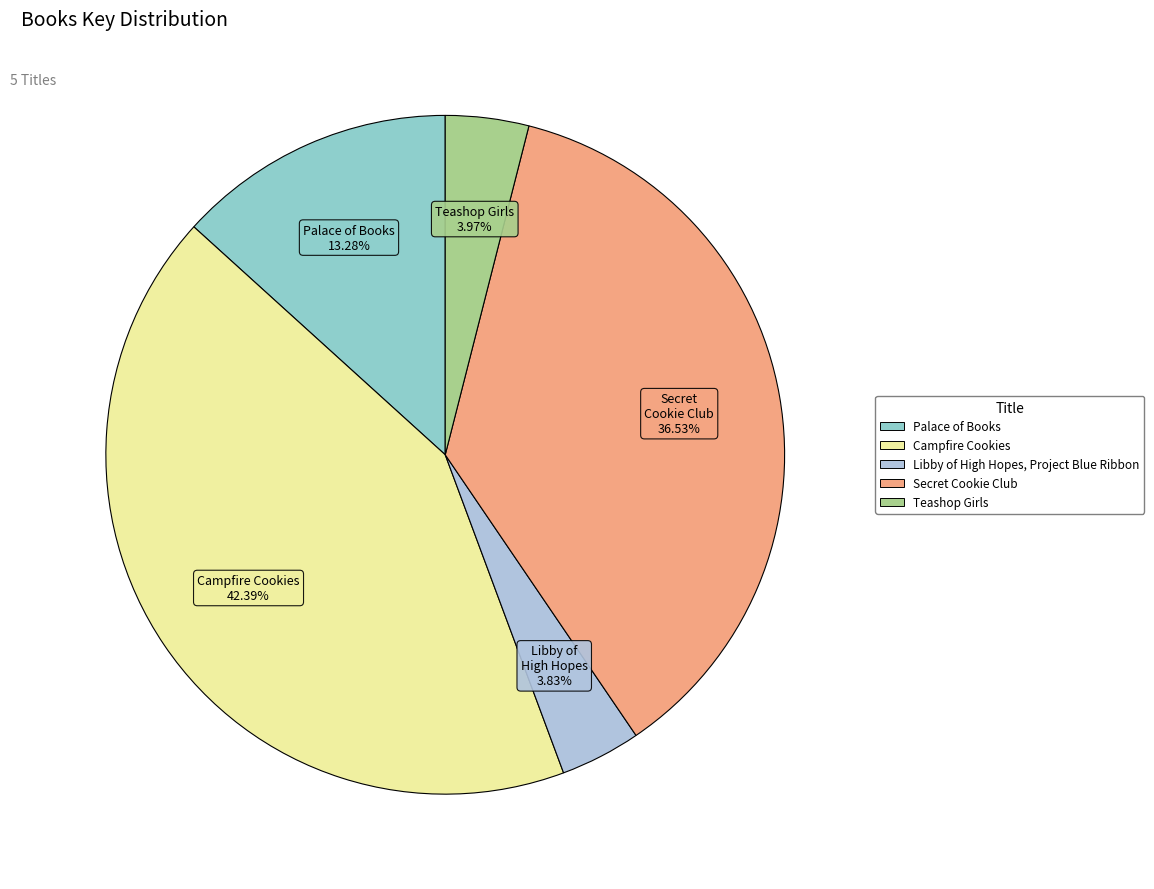

How many slices are in this pie chart?

5